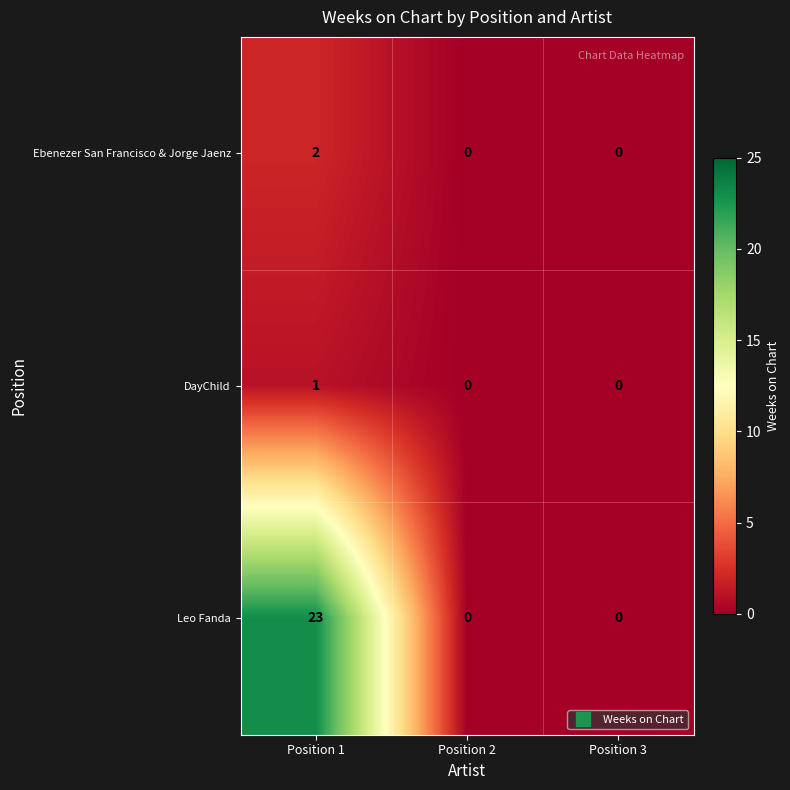

True or false: Leo Fanda has a value of -13 at Position 3.

False